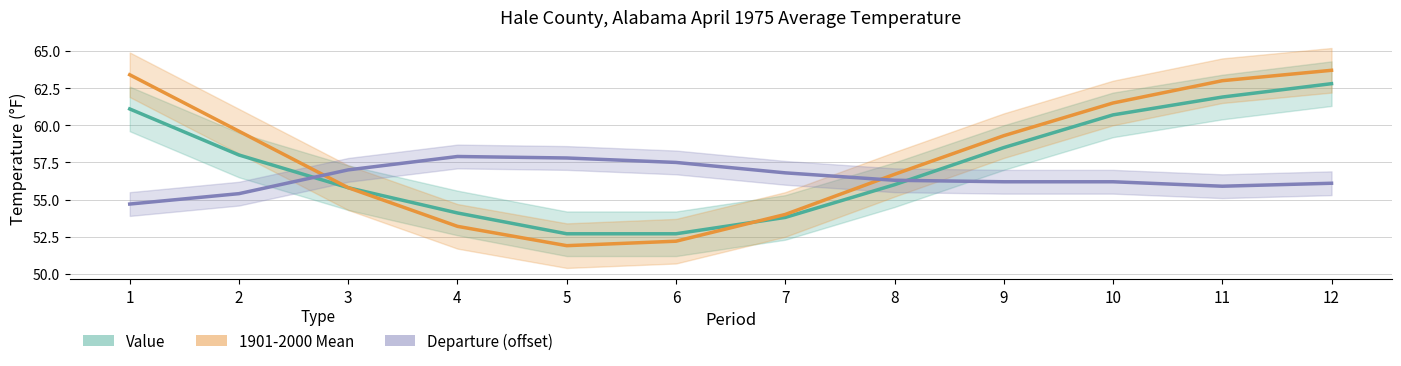

What is the value of the Value point at the 7th from the left?

53.8